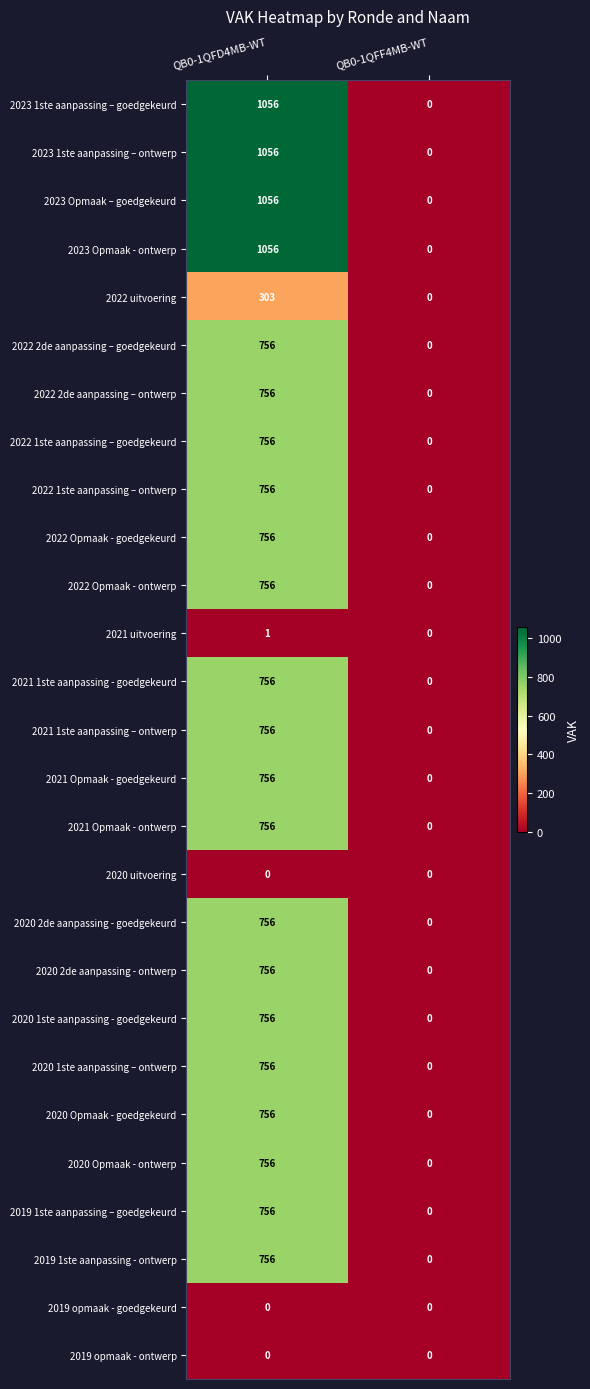

What is the difference between the 2019 1ste aanpassing - ontwerp values at QB0-1QFF4MB-WT and QB0-1QFD4MB-WT?

756